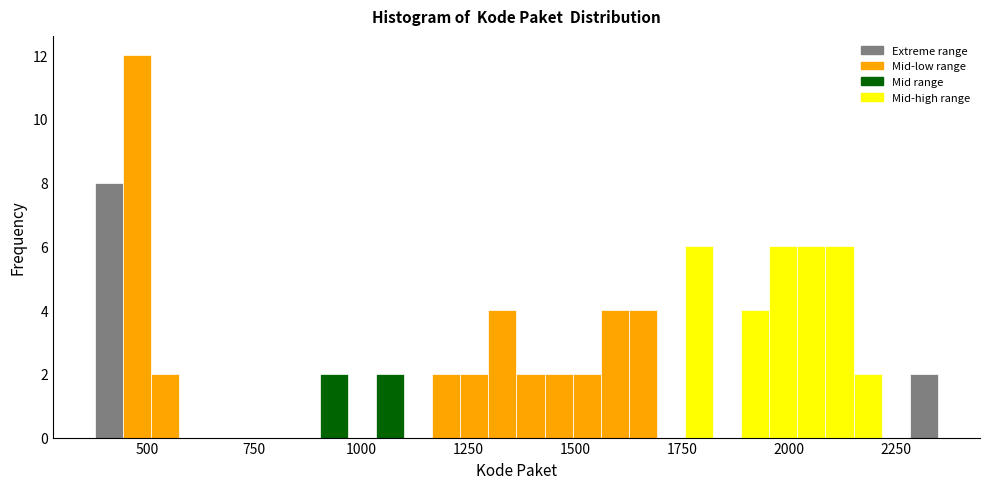

Around what value on the x-axis is the tallest bar? Give the approximate position of its centre, as read against the axis.

500